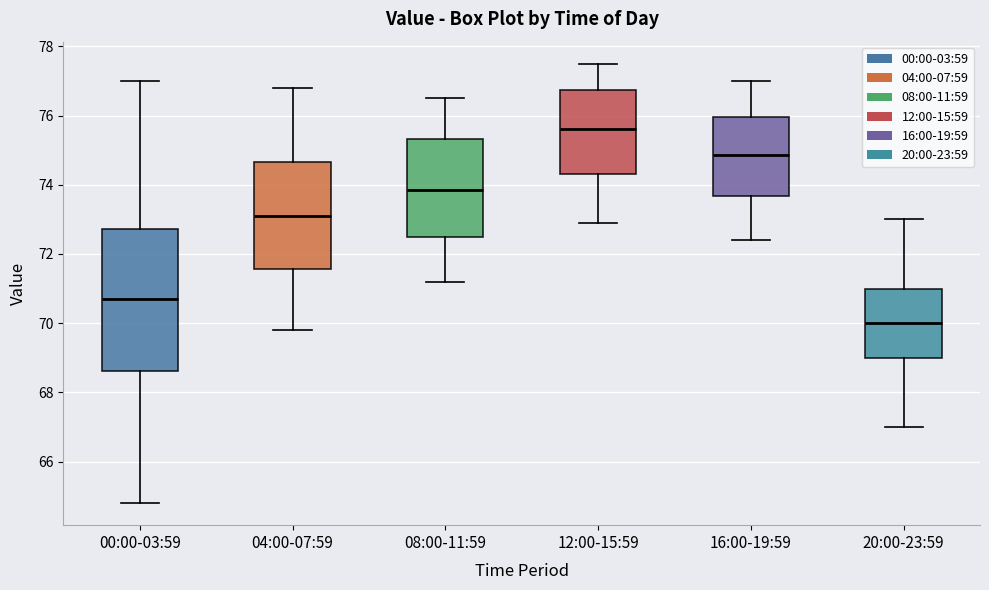

Comparing the boxes themselves (not the whiskers), which one is the tallest?

00:00-03:59